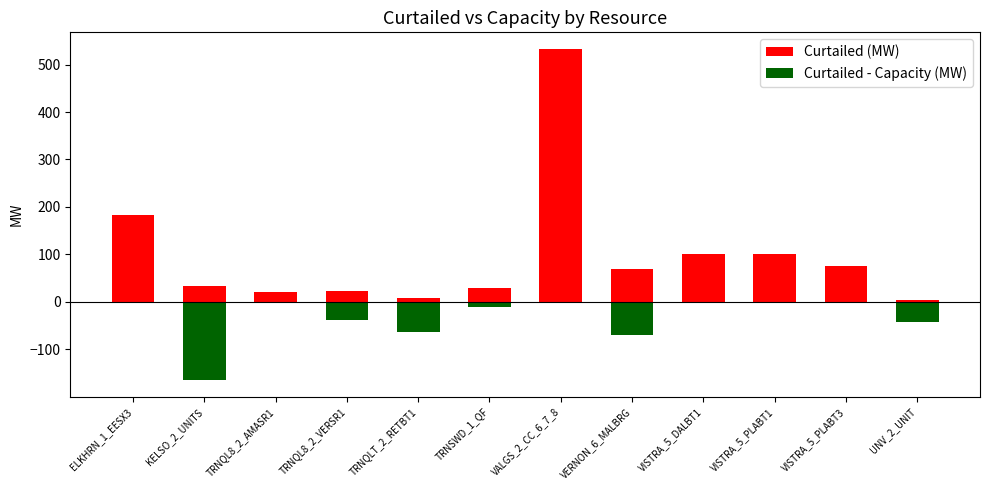

How many distinct data groups are displayed?

2